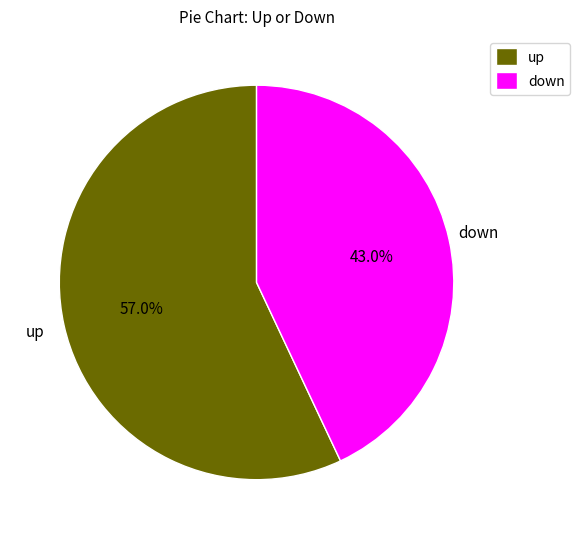

To the nearest percent, what is the difference between the down and up slice percentages?

14%